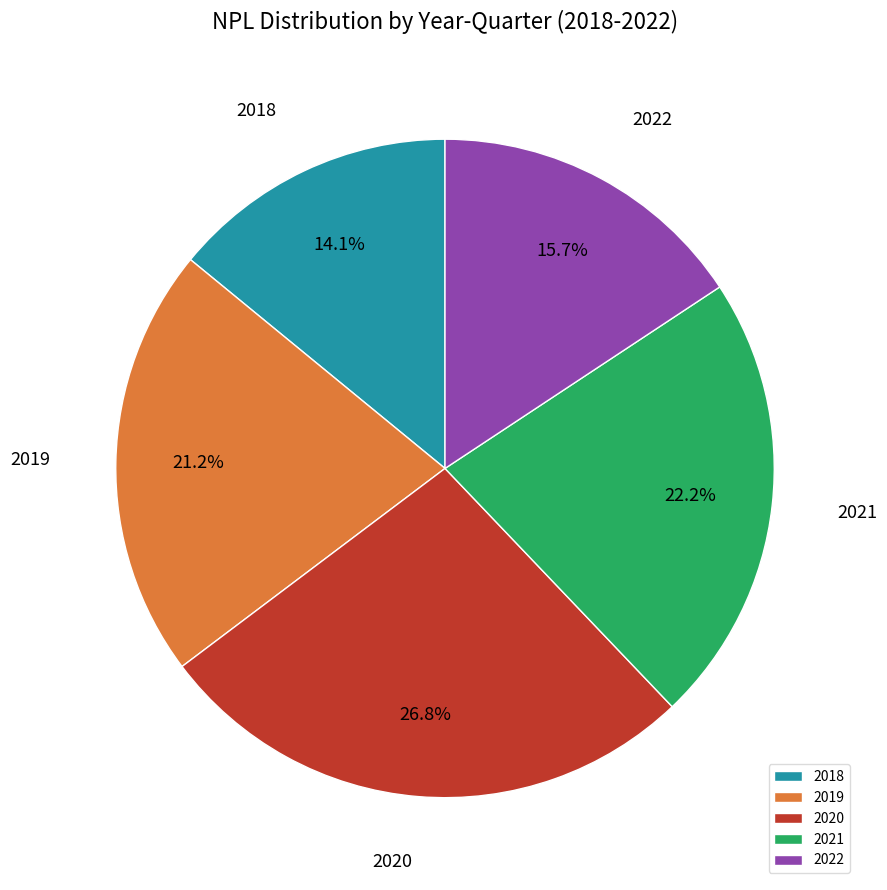

Is there a majority slice in this chart?

No